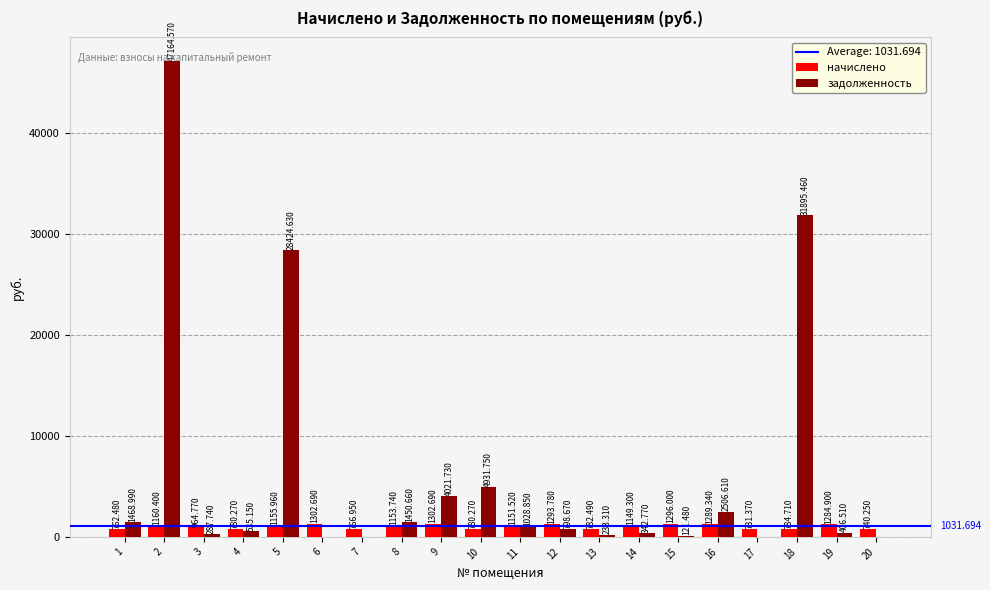

At which category is the sum across all series the highest?

2